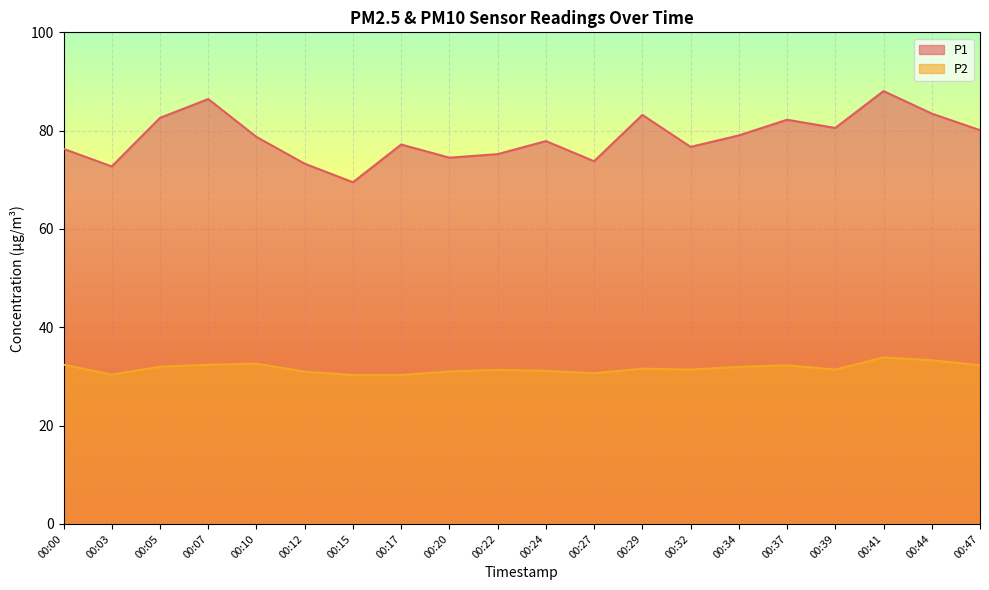

The value of P2 at 00:07 is 32.4. True or false?

True